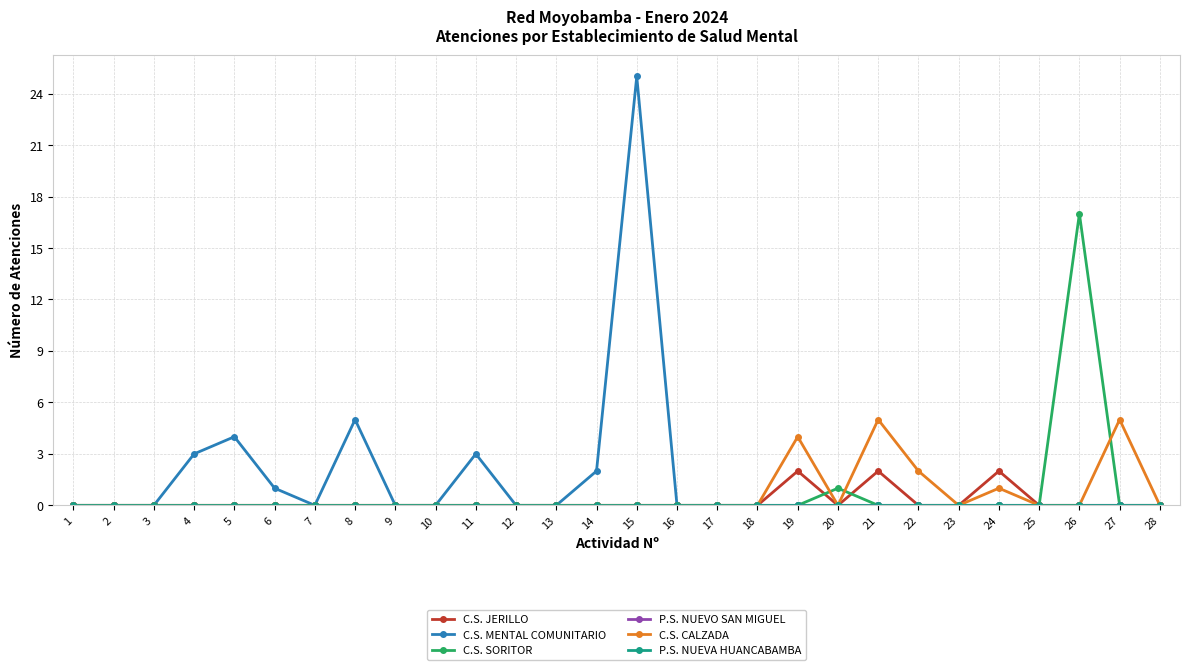

Is this an area chart (filled region under the line)?

No